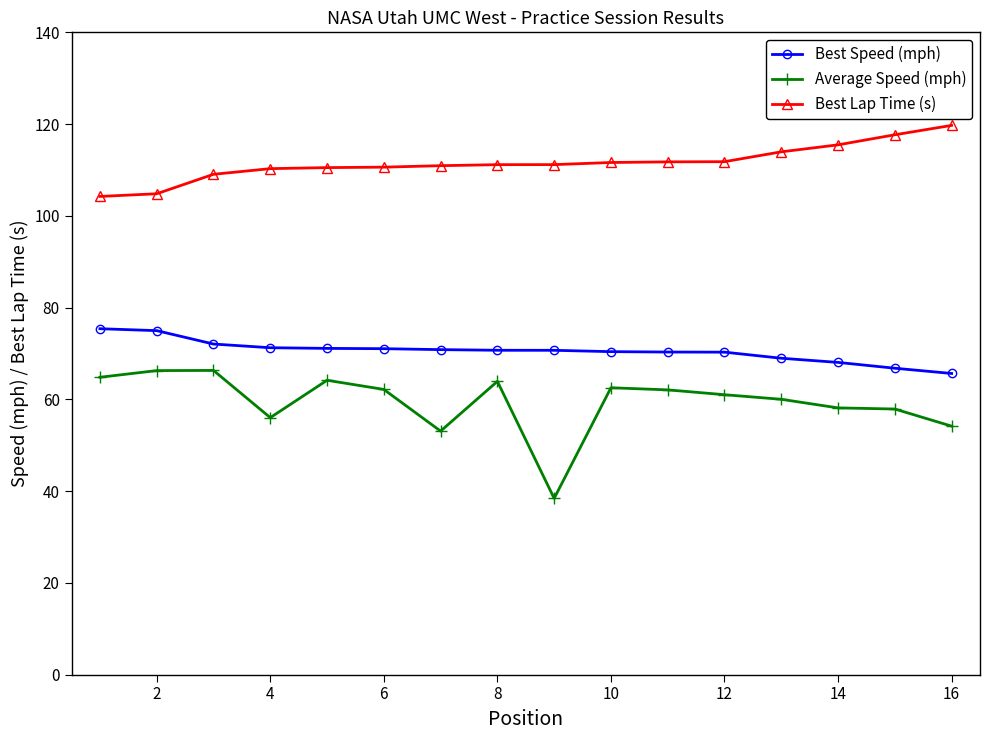

What is the lowest value of the Best Speed (mph) series?

65.6